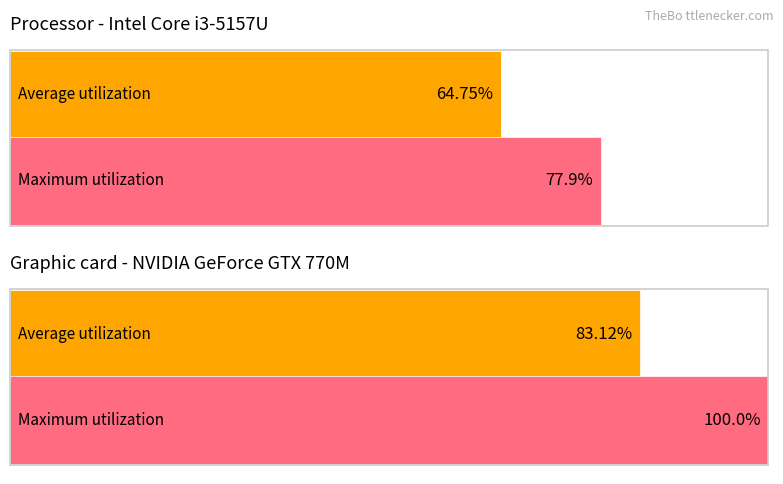

What is the sum of all Maximum utilization values?

177.9